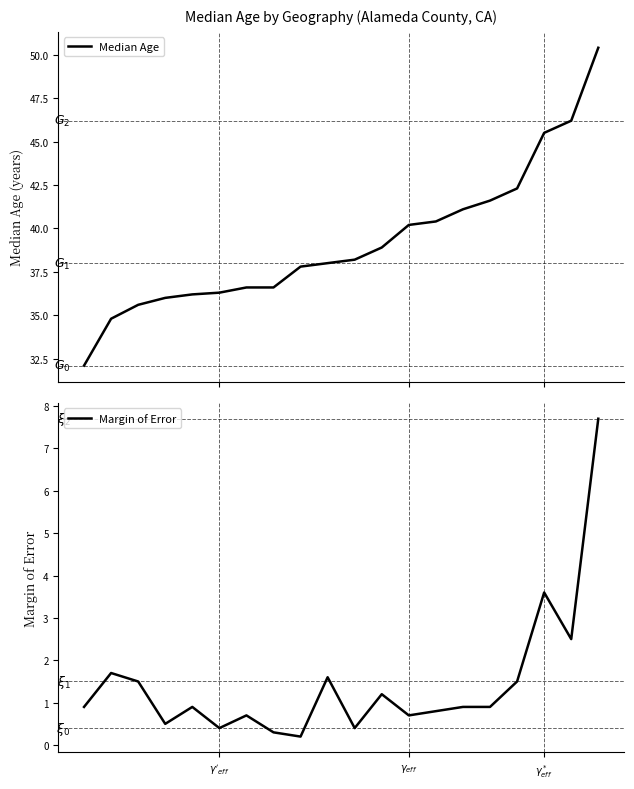

The Margin of Error series shows 0.7 at 6. True or false?

True